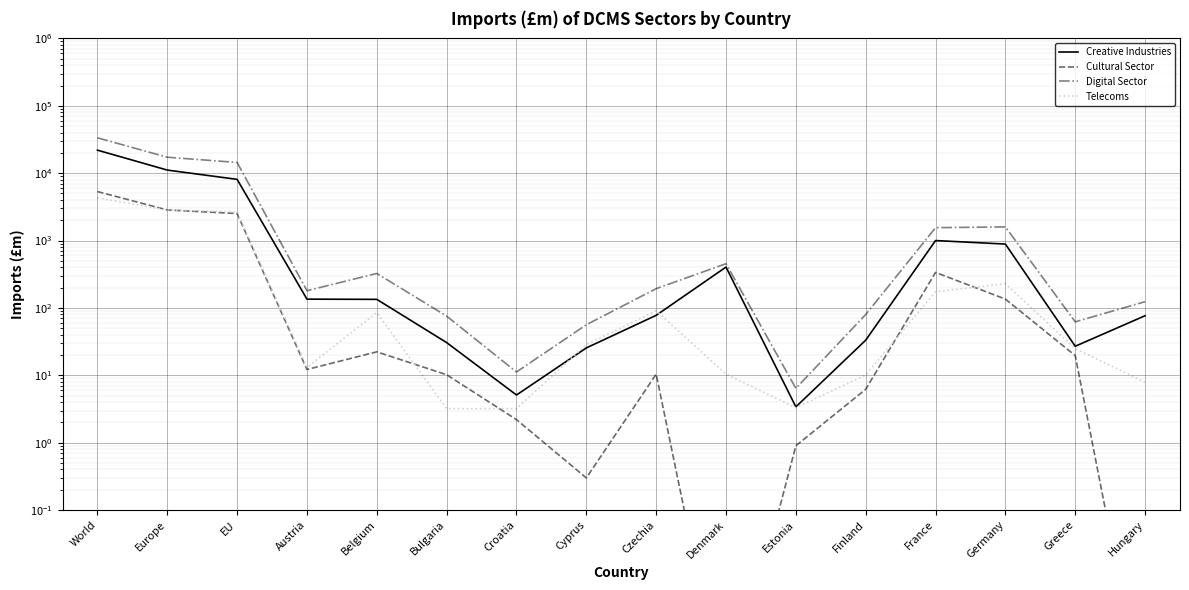

What is the average value of the Cultural Sector series?

703.0